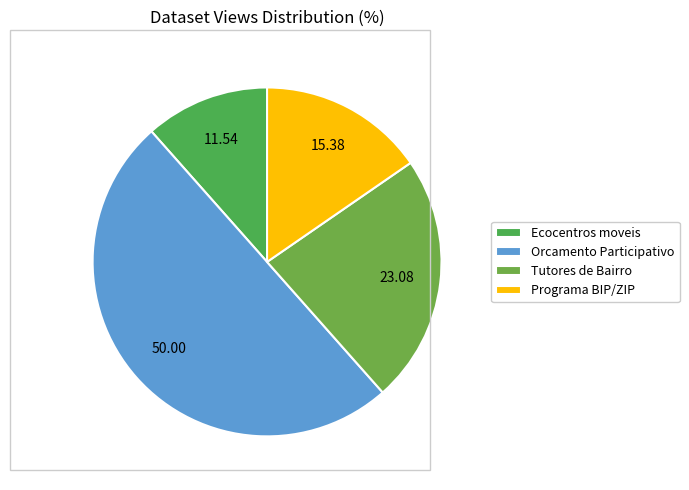

True or false: Ecocentros moveis accounts for 12% of the total.

True